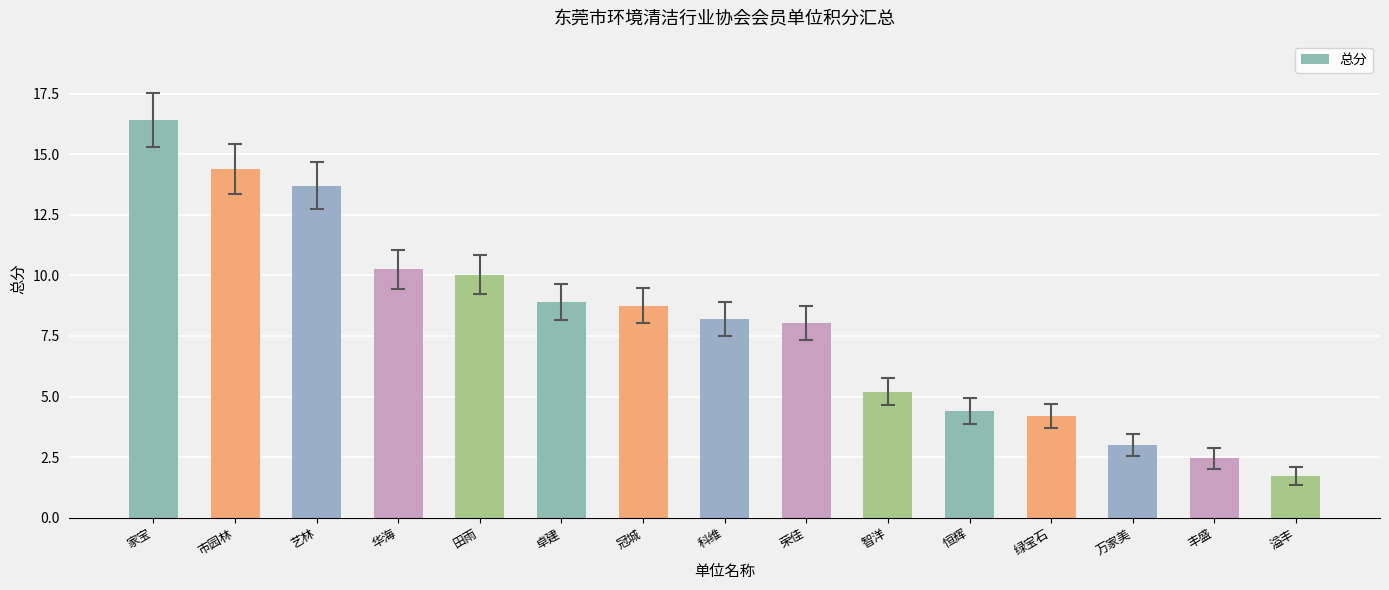

Is it true that the value at 智洋 is 8.3?

False